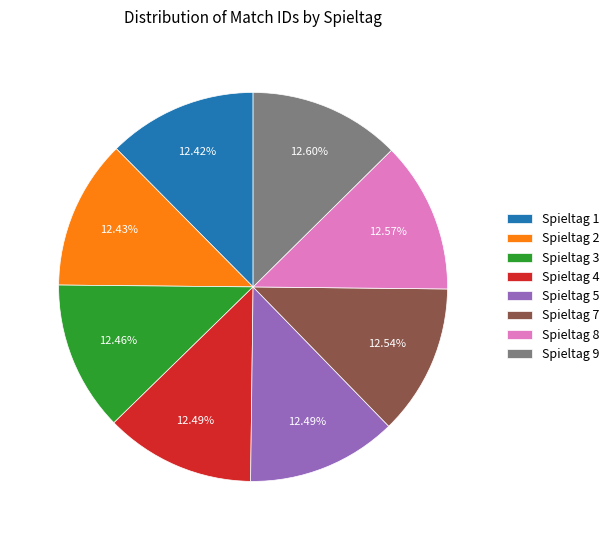

True or false: Spieltag 1 accounts for 23% of the total.

False